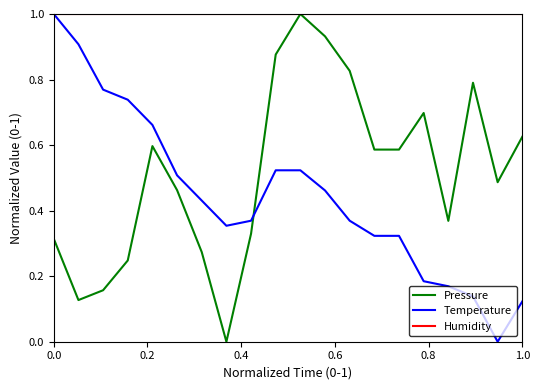

What is the difference between the maximum and minimum values in the Pressure series?

1.0